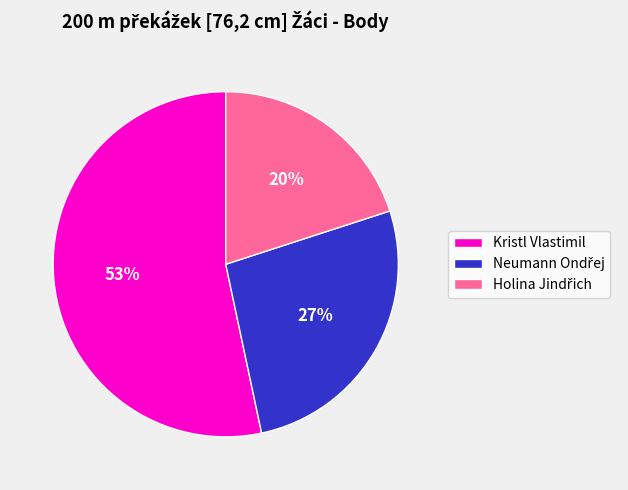

What percentage is the Kristl Vlastimil slice, to the nearest percent?

53%